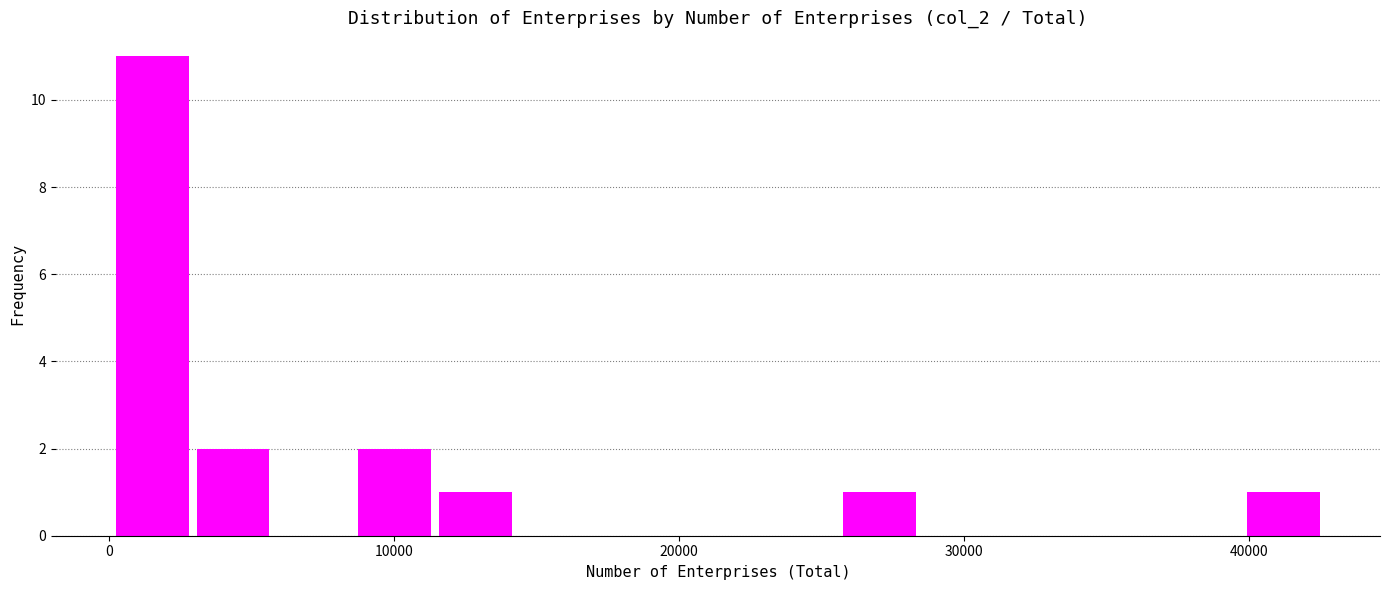

Around what value on the x-axis is the tallest bar? Give the approximate position of its centre, as read against the axis.

2000